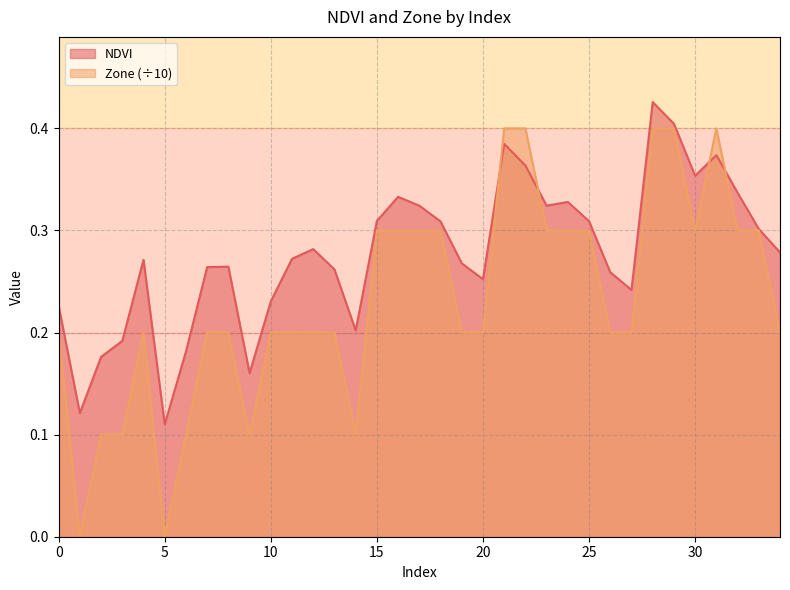

What is the sum of all Zone values?

8.1